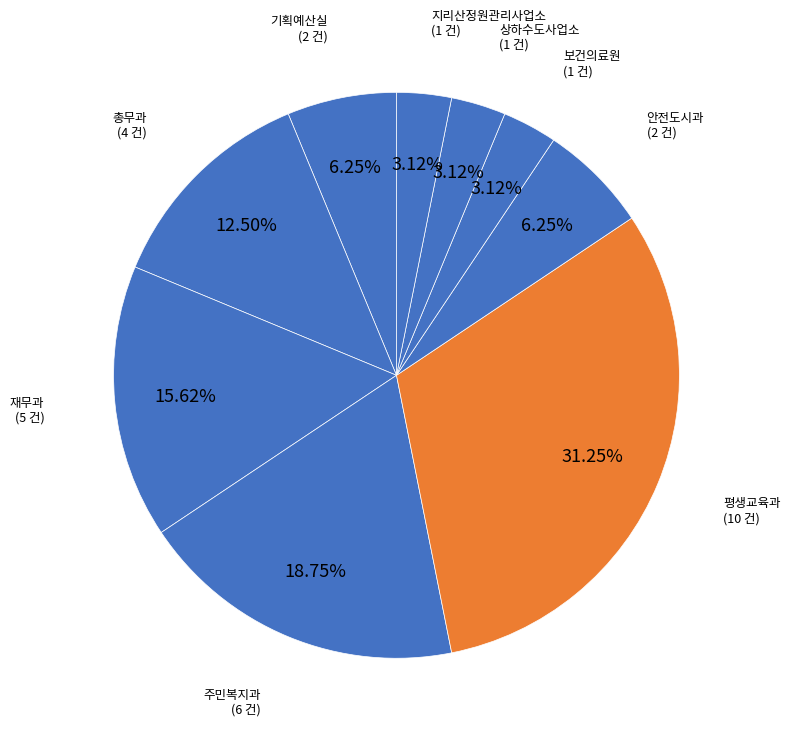

Combined, what portion of the pie is 지리산정원관리사업소 and 총무과?

15.6%